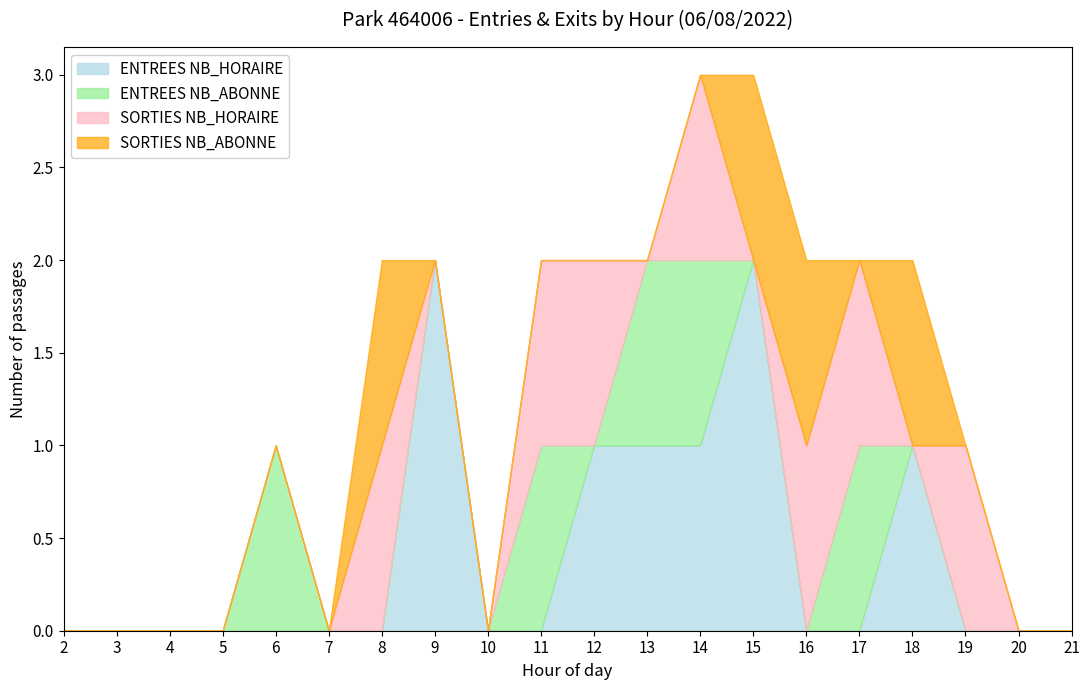

At how many categories does at least one series exceed 0?

12